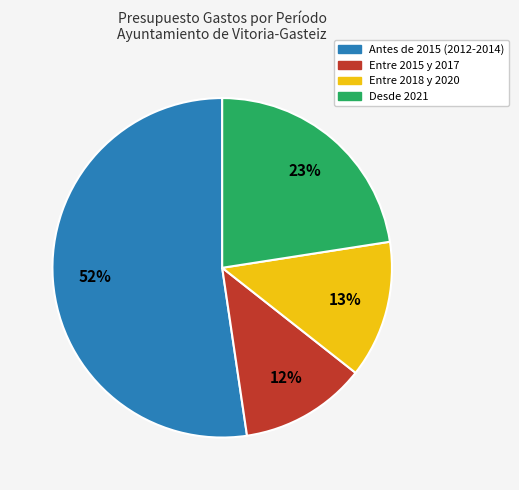

To the nearest percent, what is the average slice percentage?

25%